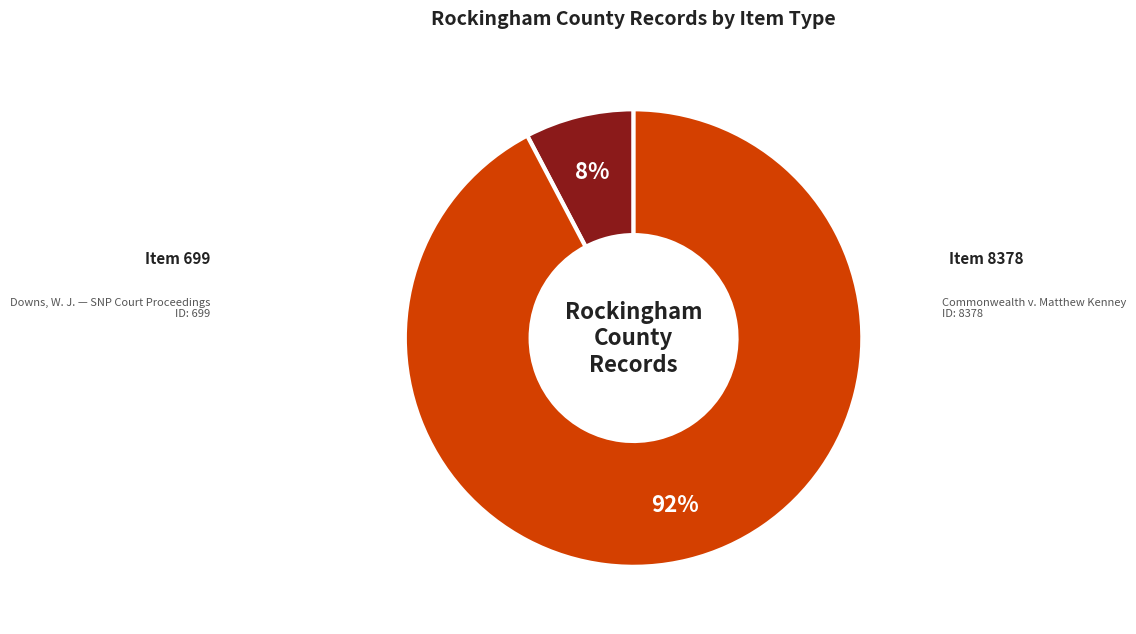

Count the number of slices in the pie.

2